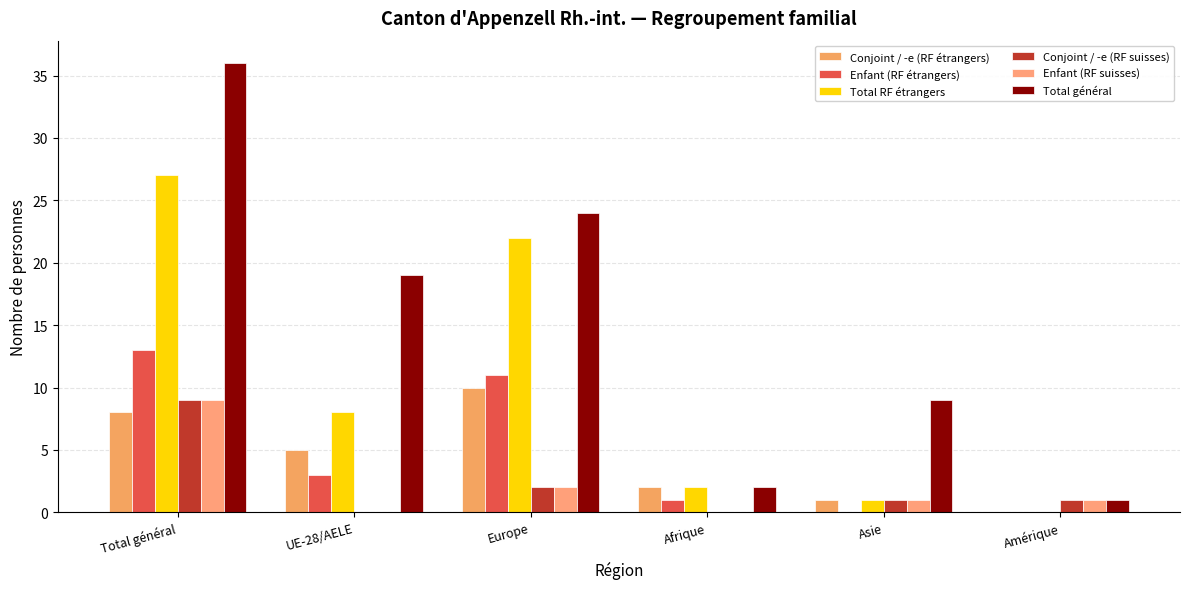

Are the bars grouped side by side (vs. stacked)?

Yes